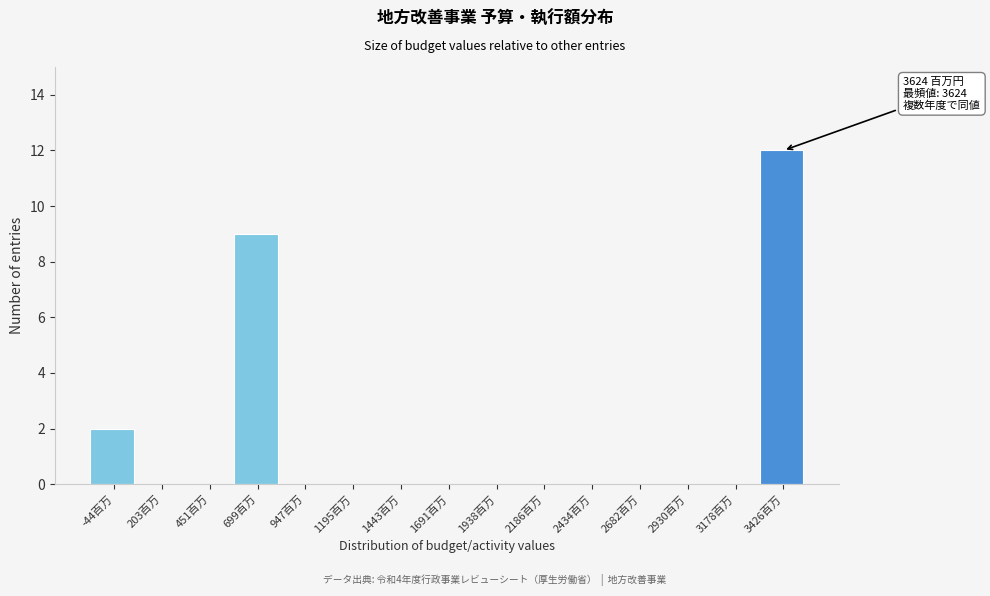

Reading left to right, transcribe all the data shown in this chart.

-44百万=2	203百万=0	451百万=0	699百万=9	947百万=0	1195百万=0	1443百万=0	1691百万=0	1938百万=0	2186百万=0	2434百万=0	2682百万=0	2930百万=0	3178百万=0	3426百万=12